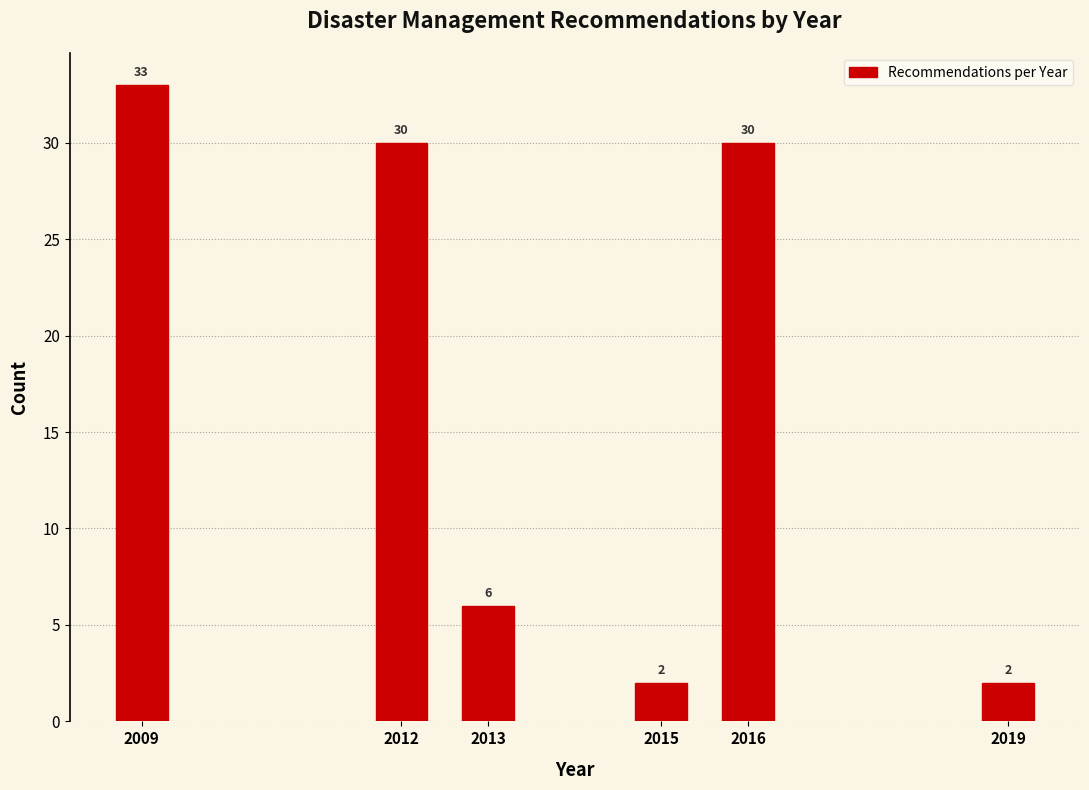

Reading left to right, list all the values displayed in this chart.

2009=33	2012=30	2013=6	2015=2	2016=30	2019=2